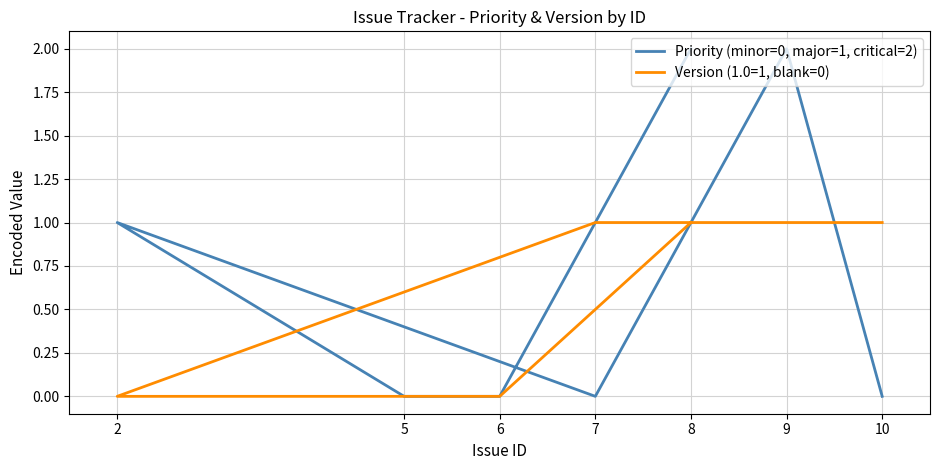

Is the value of Priority (minor=0, major=1, critical=2) at 5 greater than the value of Version (1.0=1, blank=0) at 7?

No